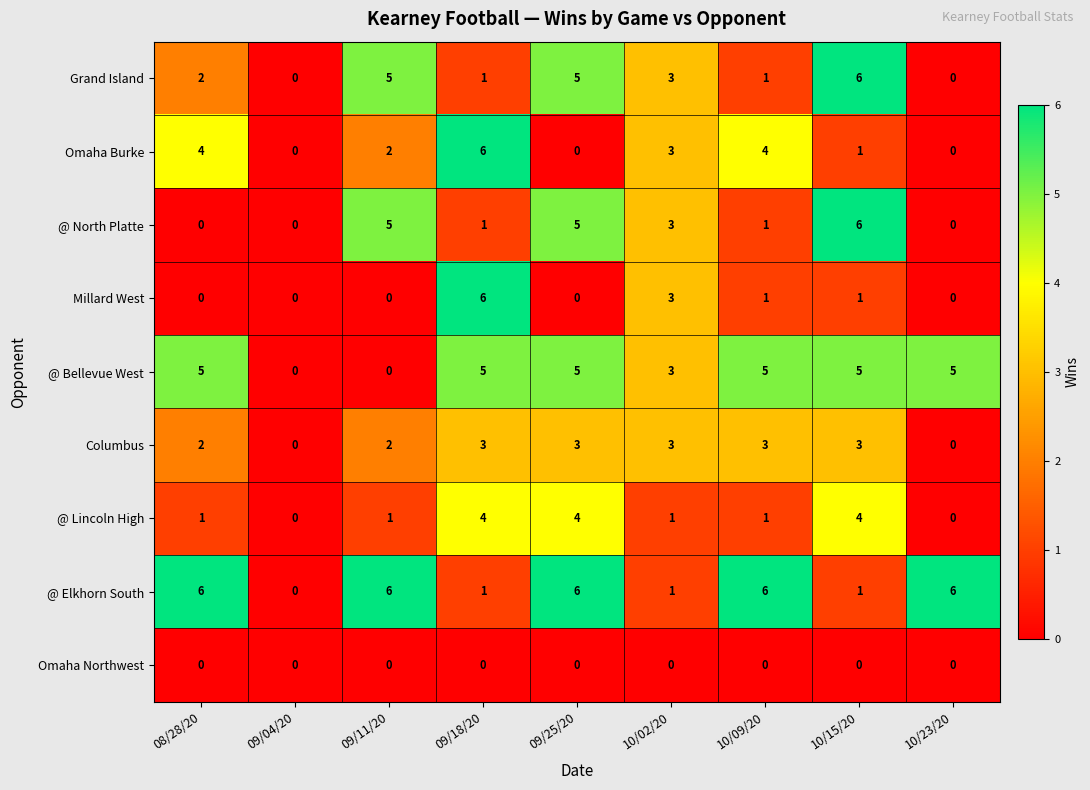

At how many categories does at least one series exceed 4?

7